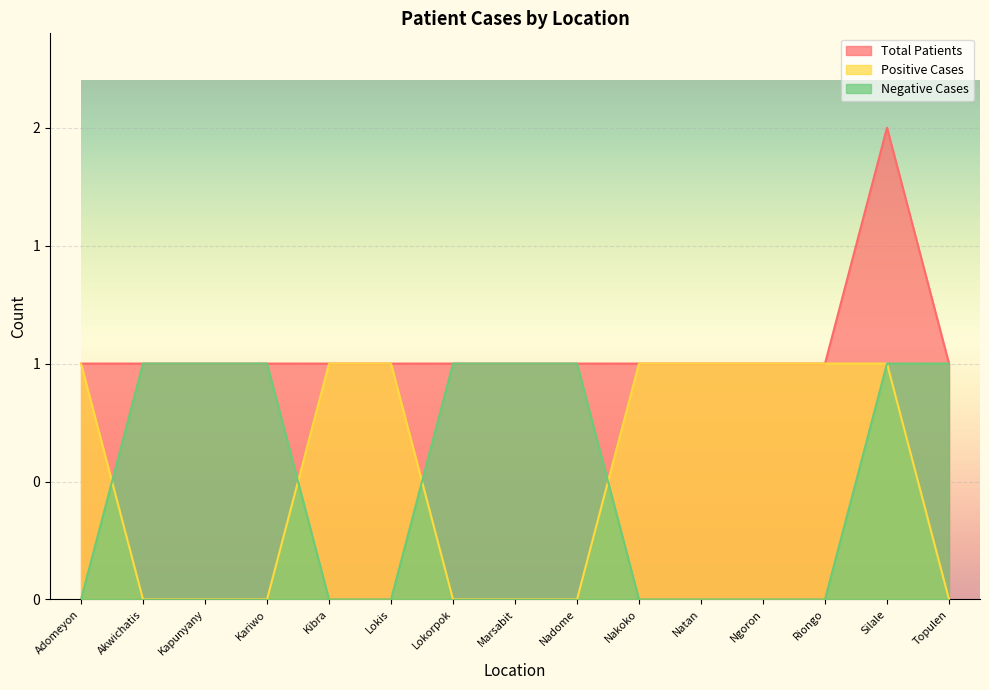

What value does the Negative Cases series have at Kapunyany?

1